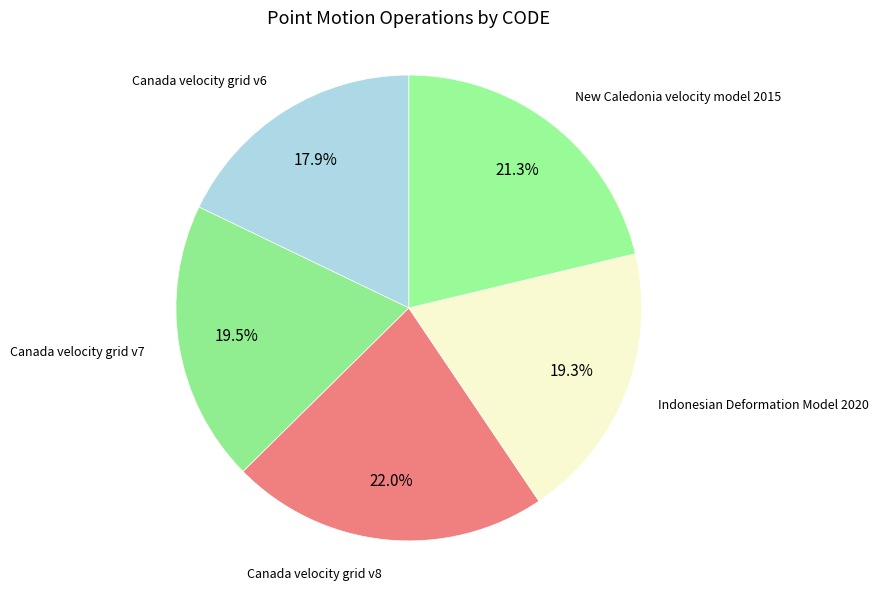

Count the number of slices in the pie.

5